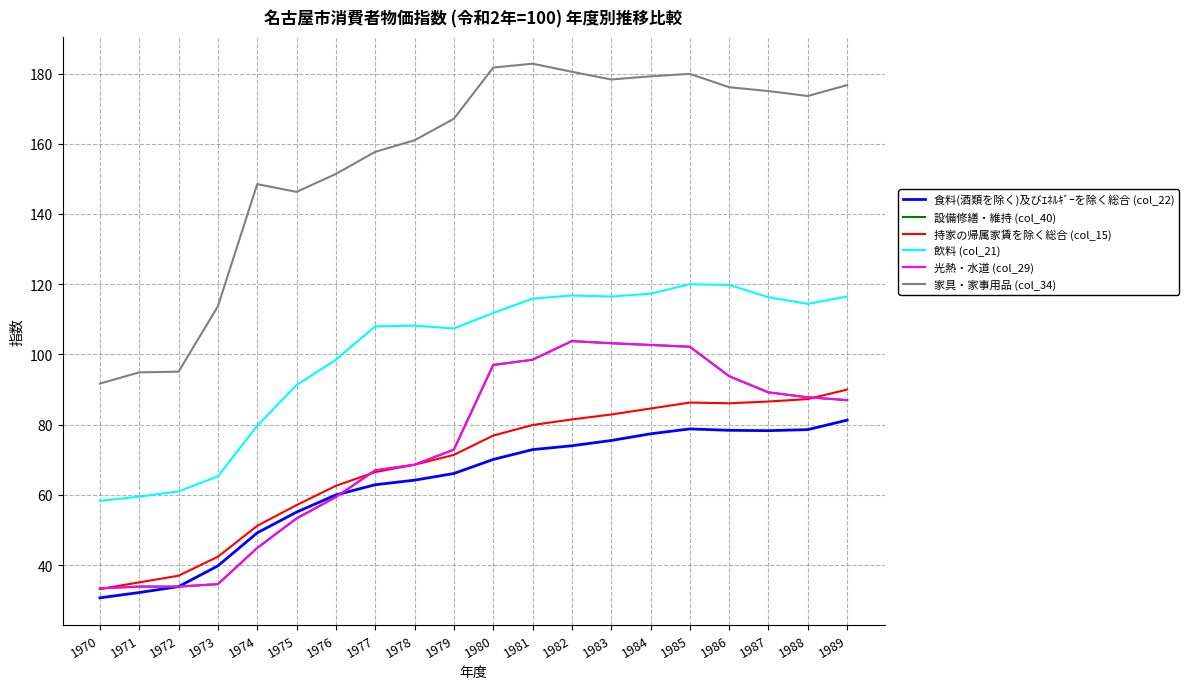

Does the chart have visible grid lines?

Yes